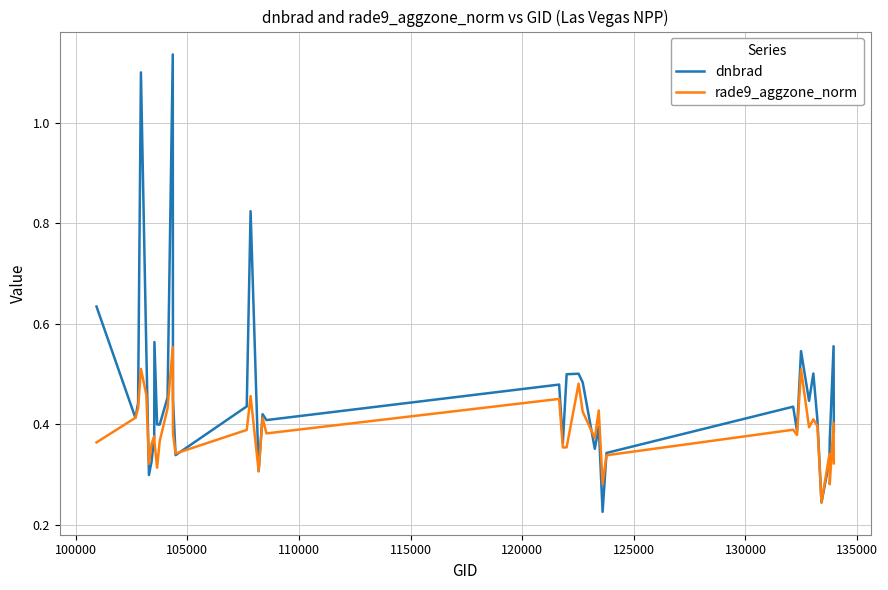

List the series in order of their peak value, lowest first.

rade9_aggzone_norm, dnbrad